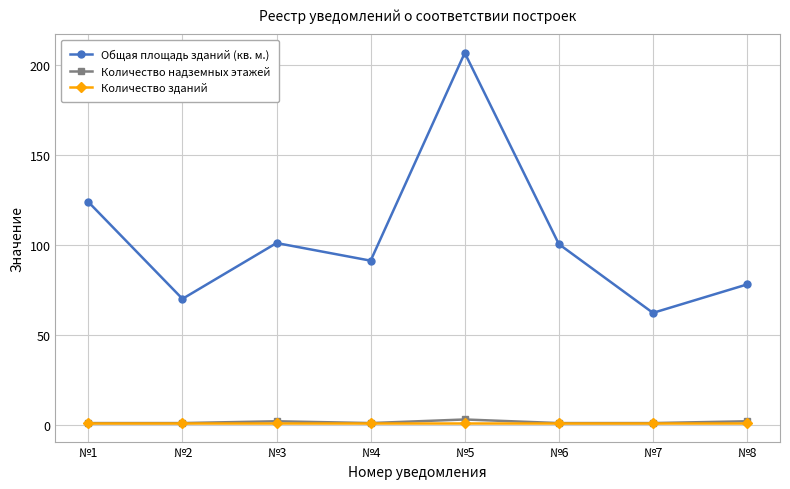

What value does the Количество надземных этажей series have at №4?

1.0